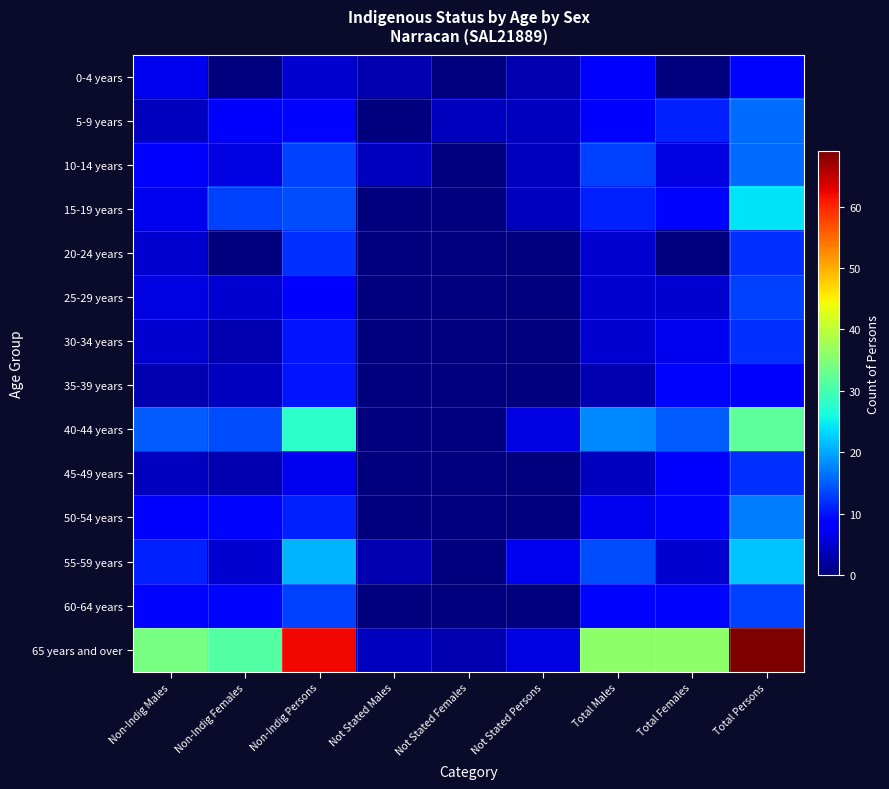

Which series has the largest range (max minus min)?

65 years and over